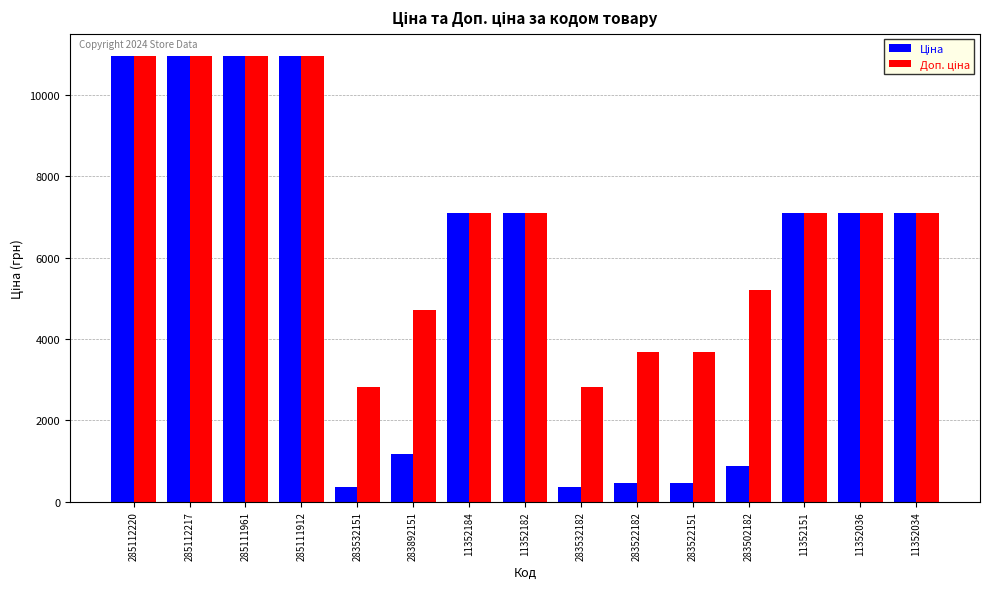

At how many categories does at least one series exceed 9219?

4